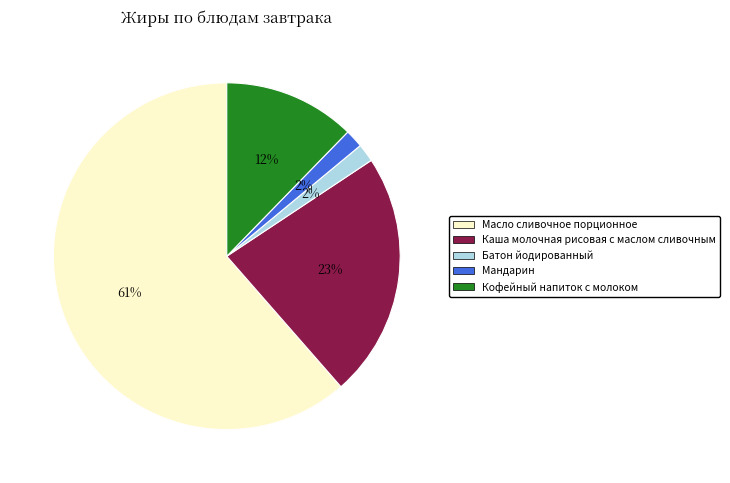

Which slice is the largest?

Масло сливочное порционное